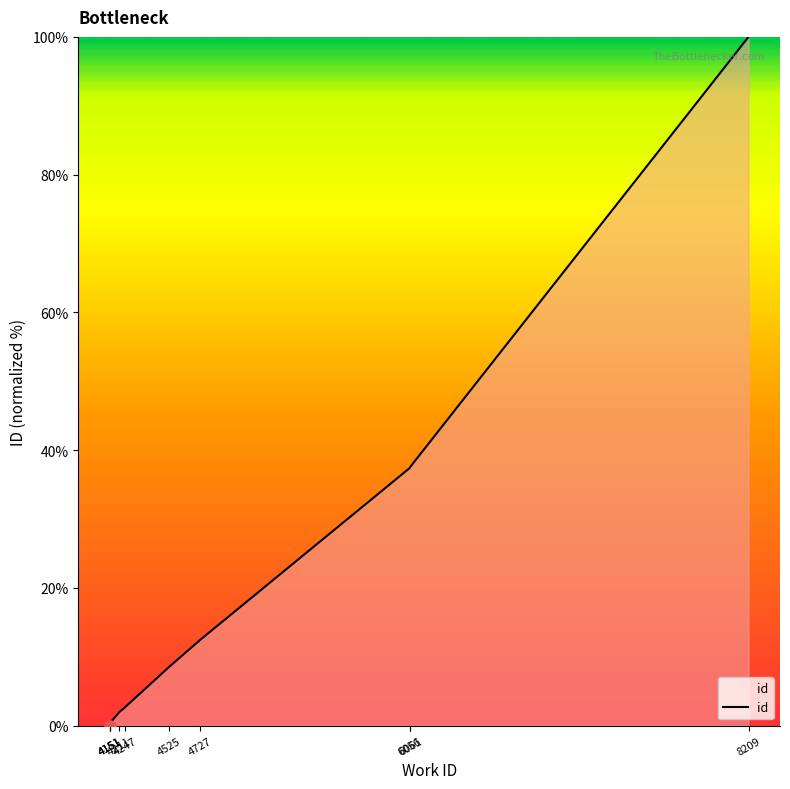

True or false: there are more than 0 points higher than both neighbors.

False